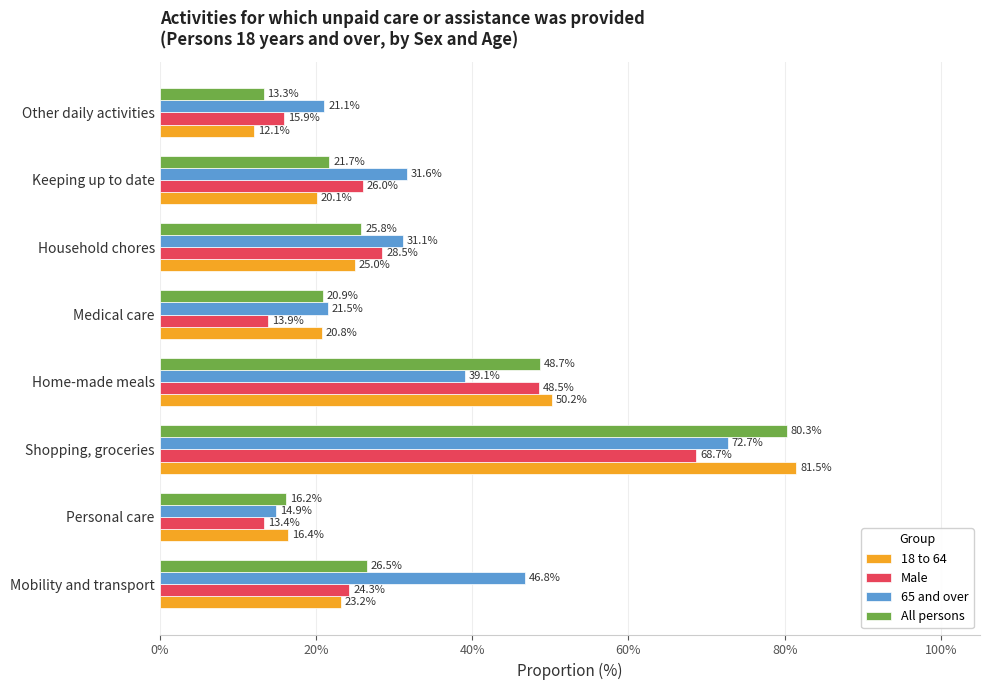

What is the lowest value of the All persons series?

13.3